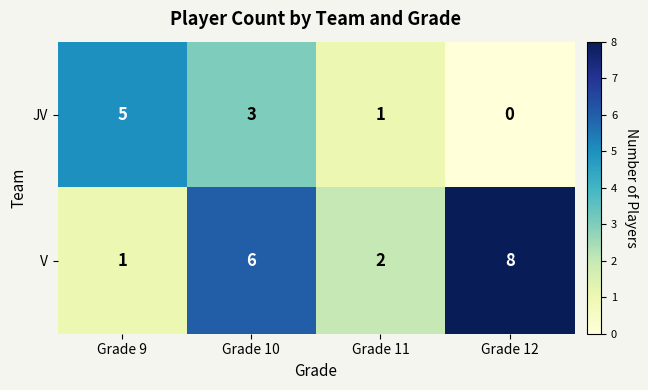

Is it true that V equals 2 at Grade 11?

True